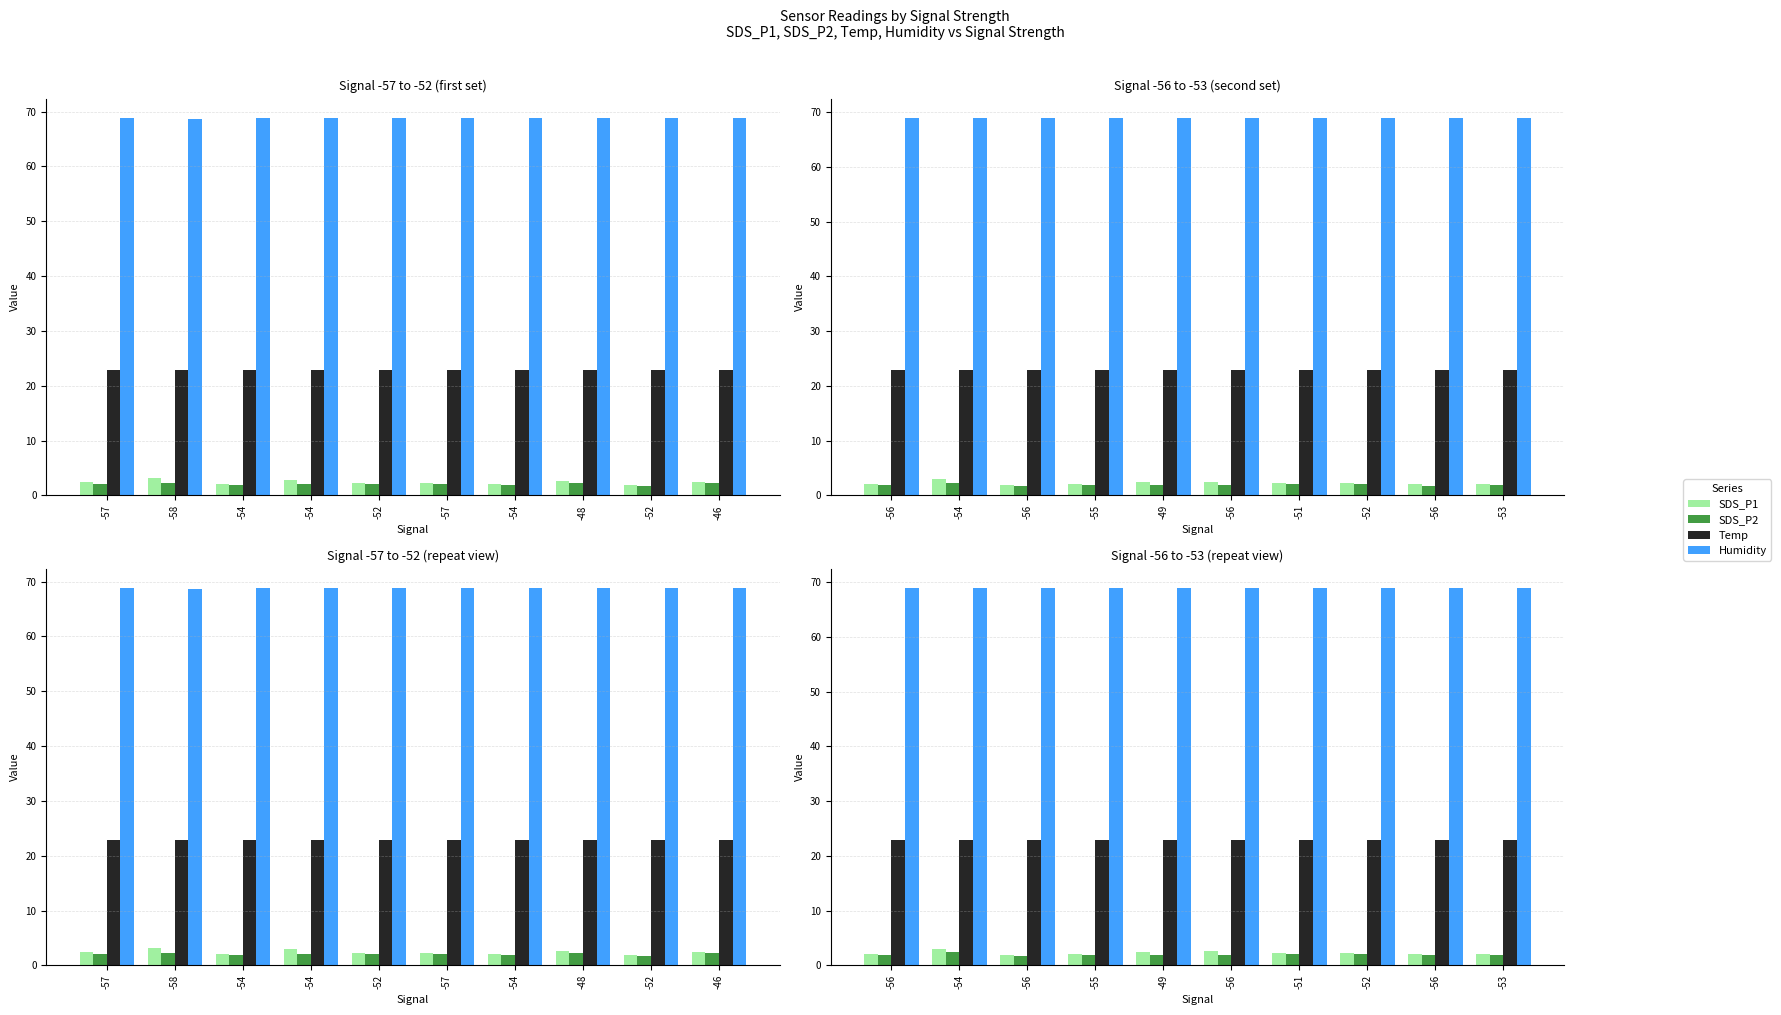

Which series has the widest spread of values?

SDS_P1